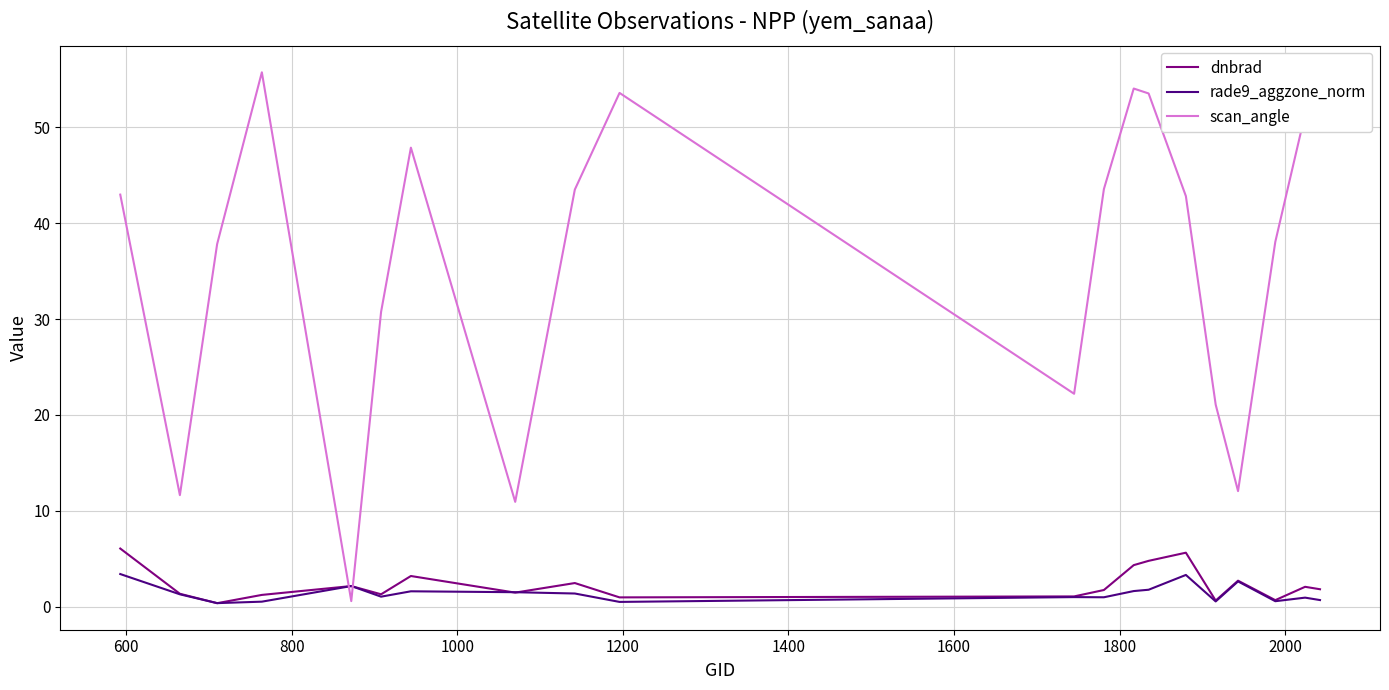

Which series has the largest range (max minus min)?

scan_angle